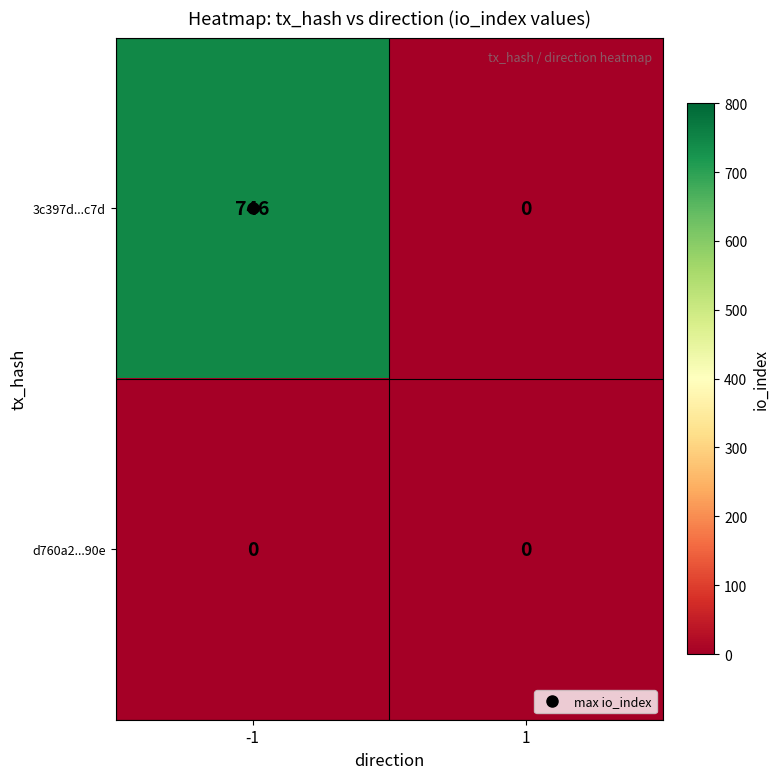

What is the sum of the 3c397d...c7d values at -1 and 1?

746